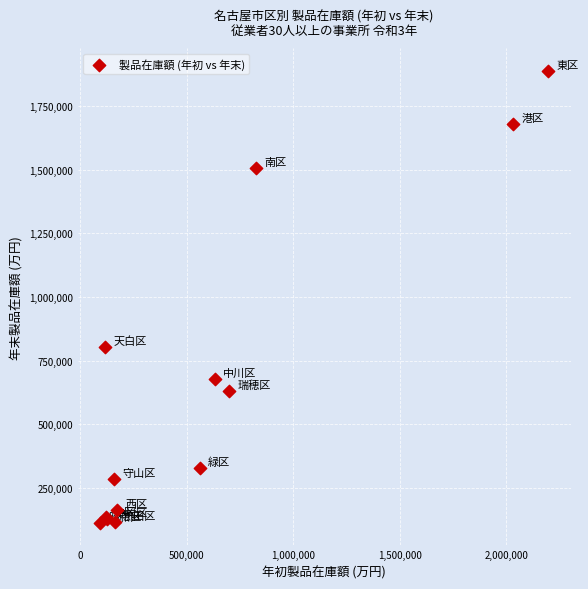

What Y value in the scatter plot is closest to 1000785?

802486